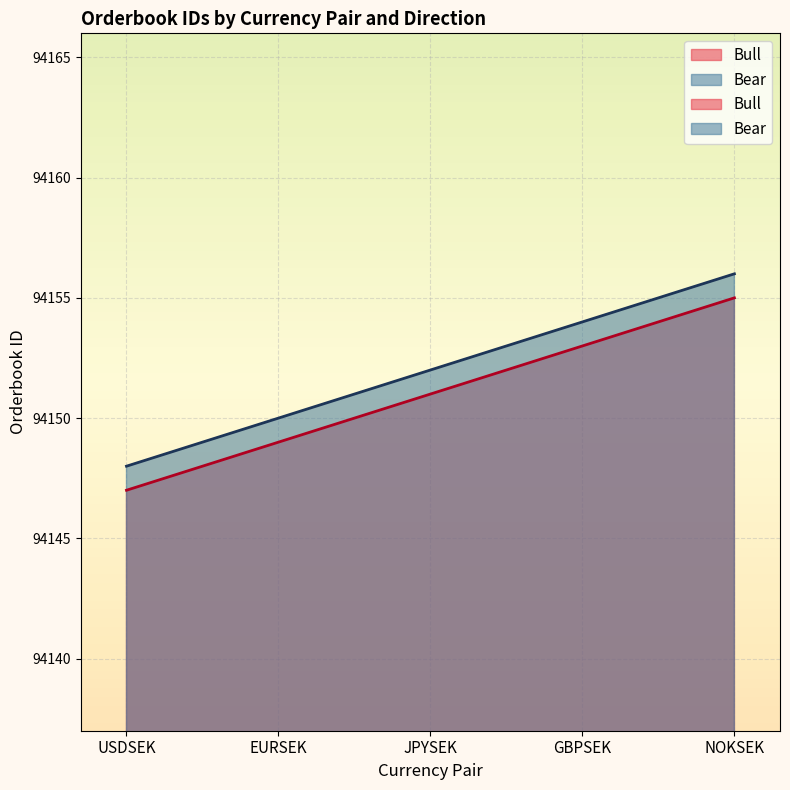

True or false: Bull and Bear intersect in this chart.

False